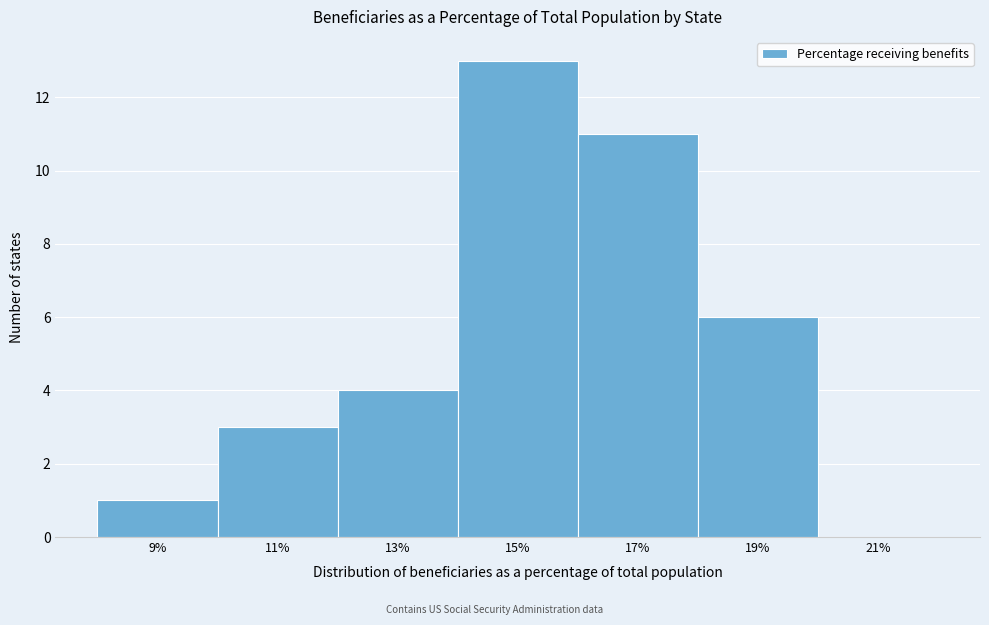

Reading left to right, extract all data points from this chart.

9%=1	11%=3	13%=4	15%=13	17%=11	19%=6	21%=0